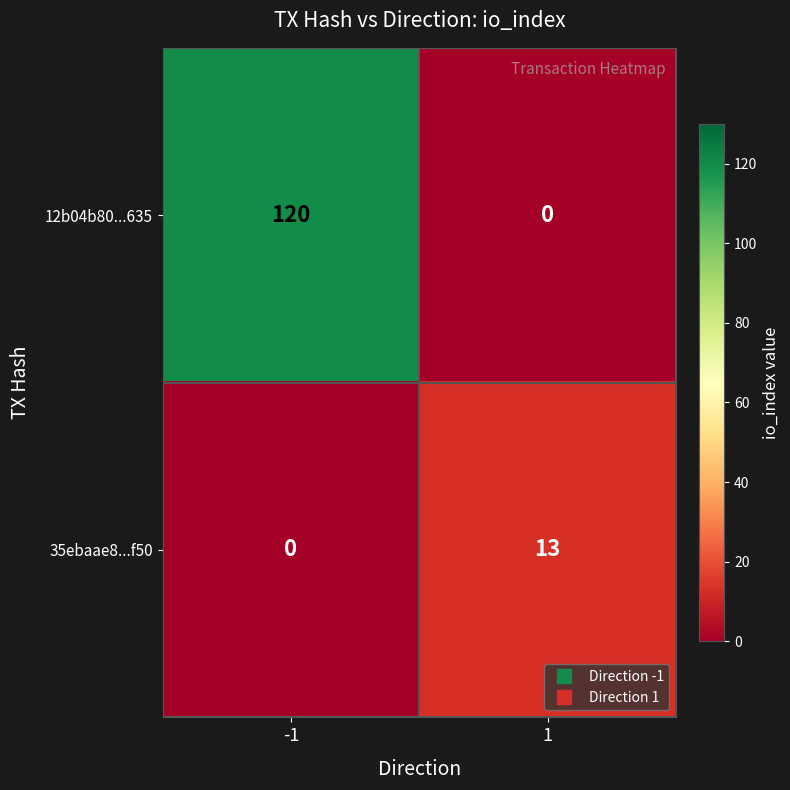

What is the difference between the 35ebaae8...f50 values at -1 and 1?

13